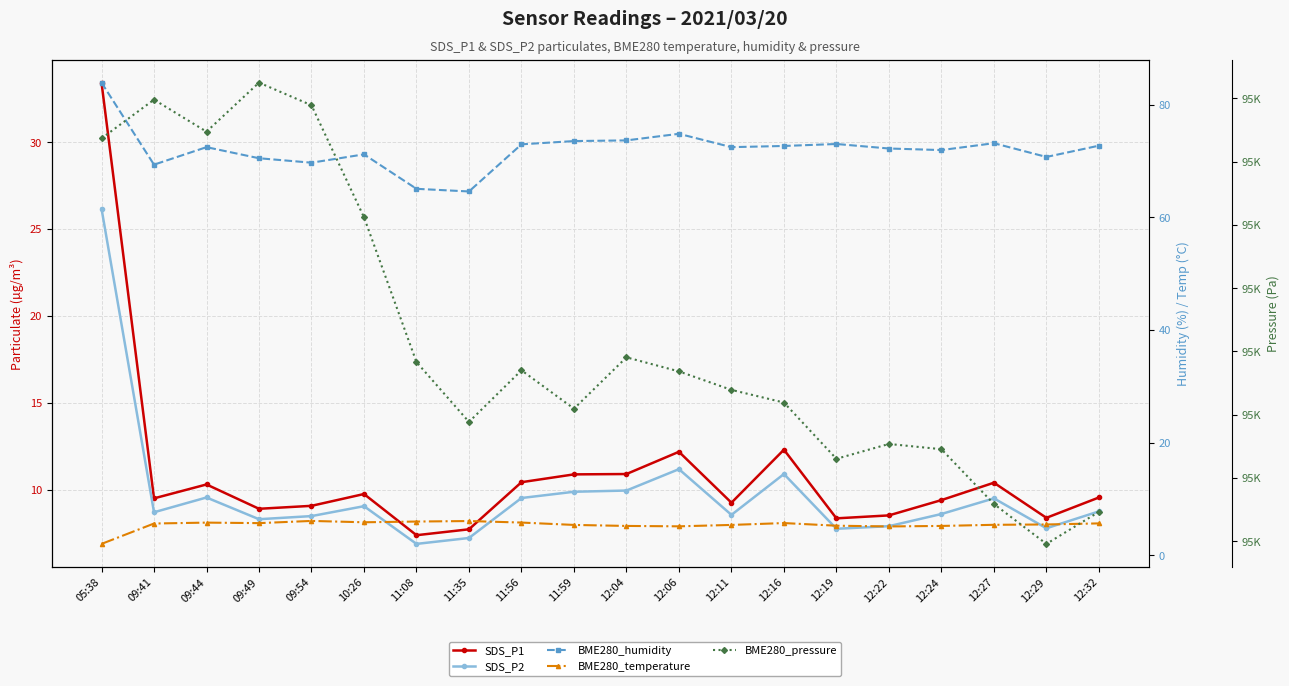

Between 12:22 and 10:26, which is larger?

10:26